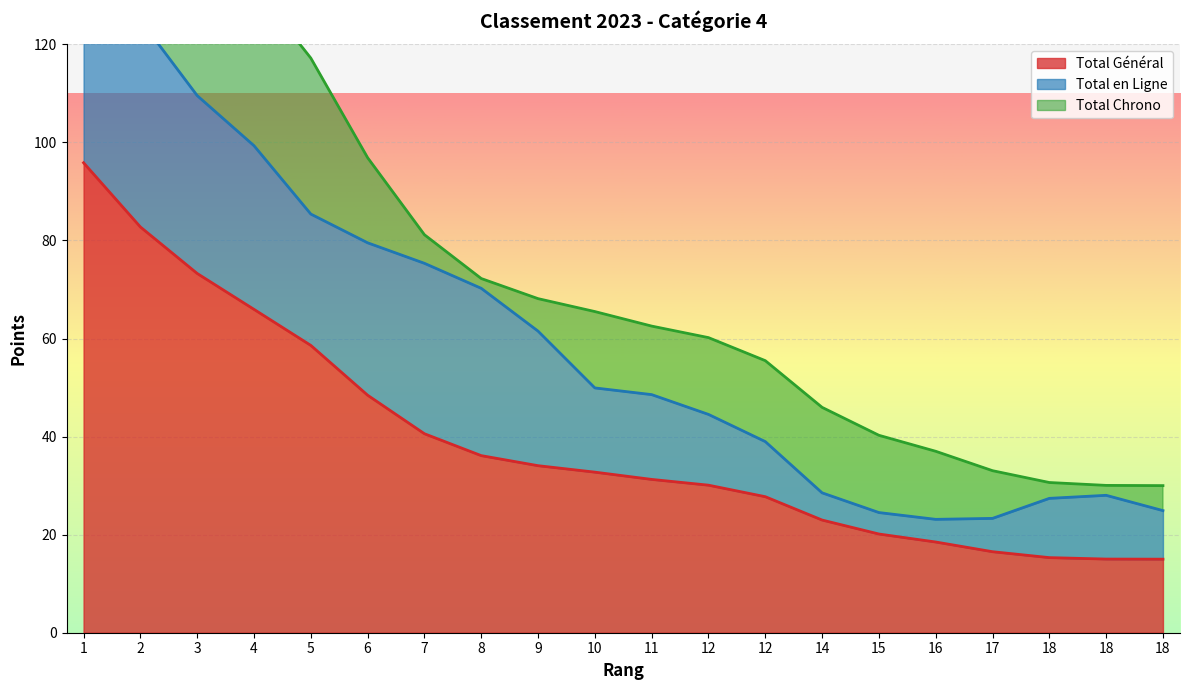

How many lines are shown in the chart?

3